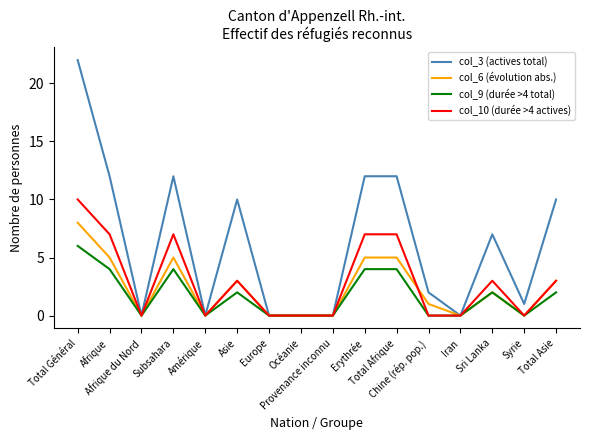

Which series has the widest spread of values?

col_3 (actives total)